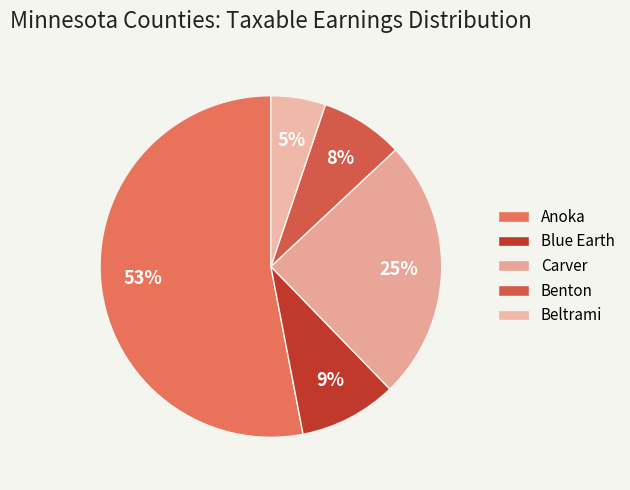

The Benton slice represents 8% of the pie. True or false?

True